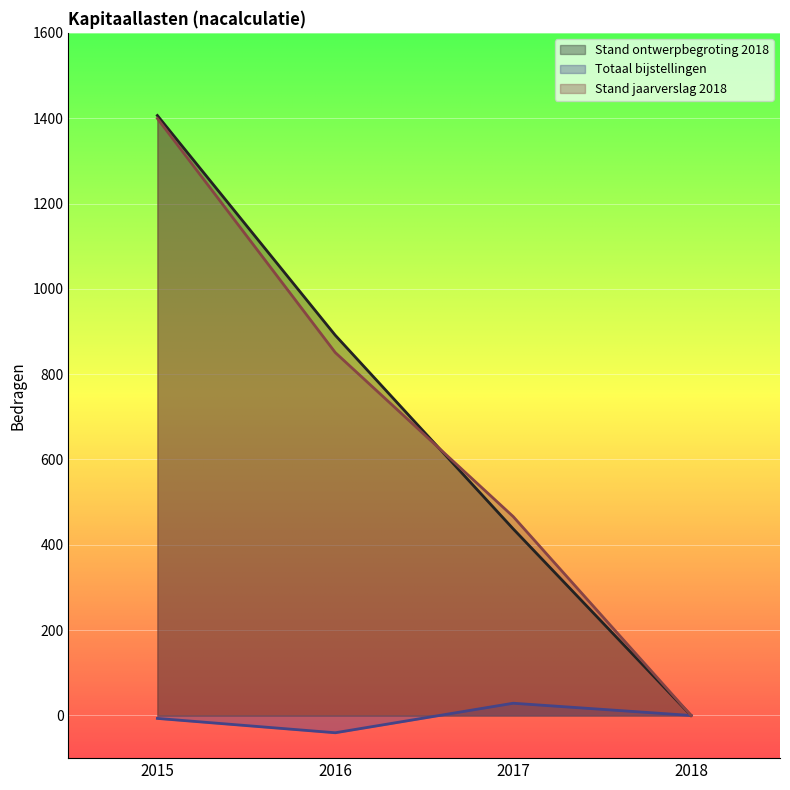

The Totaal bijstellingen series shows 18.5 at 2017. True or false?

False